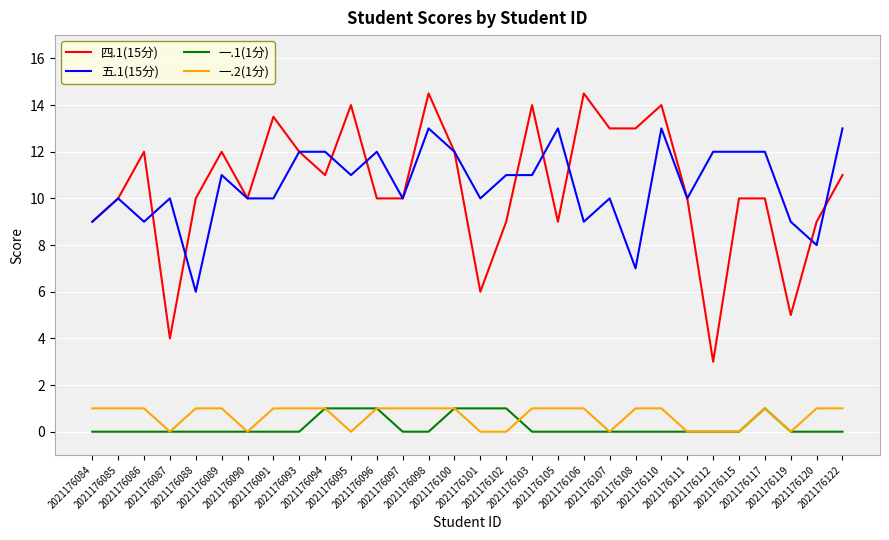

Is the value of 四.1(15分) at 2021176102 greater than the value of 五.1(15分) at 2021176094?

No